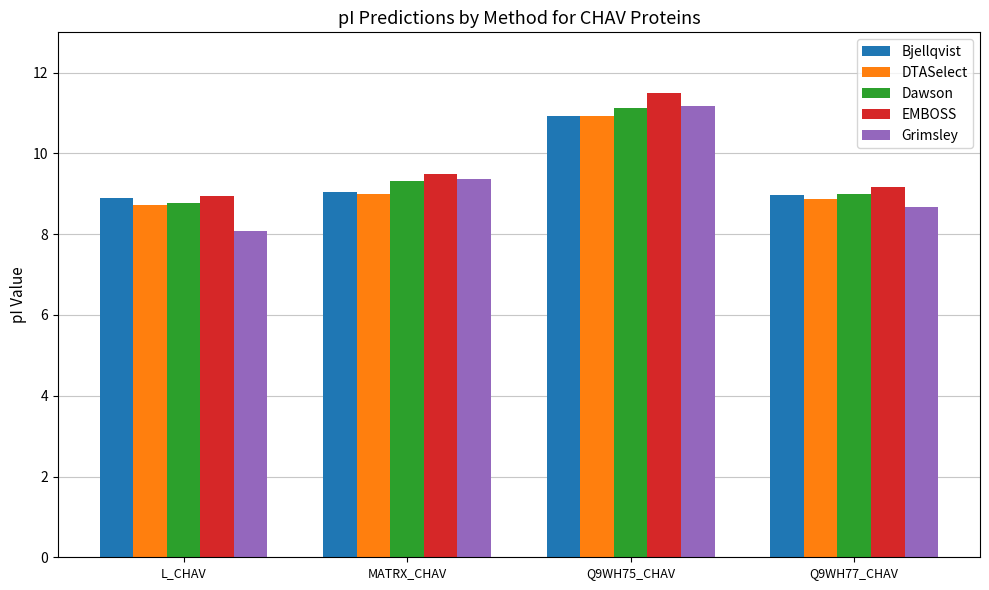

Which series changed the most between Q9WH75_CHAV and Q9WH77_CHAV?

Grimsley